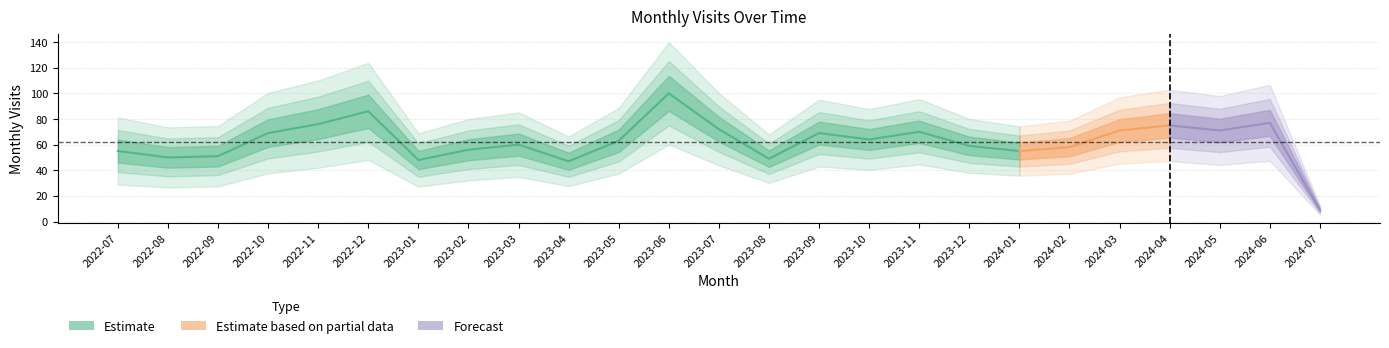

Reading right to left, transcribe all the data shown in this chart.

9	77	71	75	71	58	55	59	70	64	69	49	72	100	63	47	60	56	48	86	76	69	51	50	55